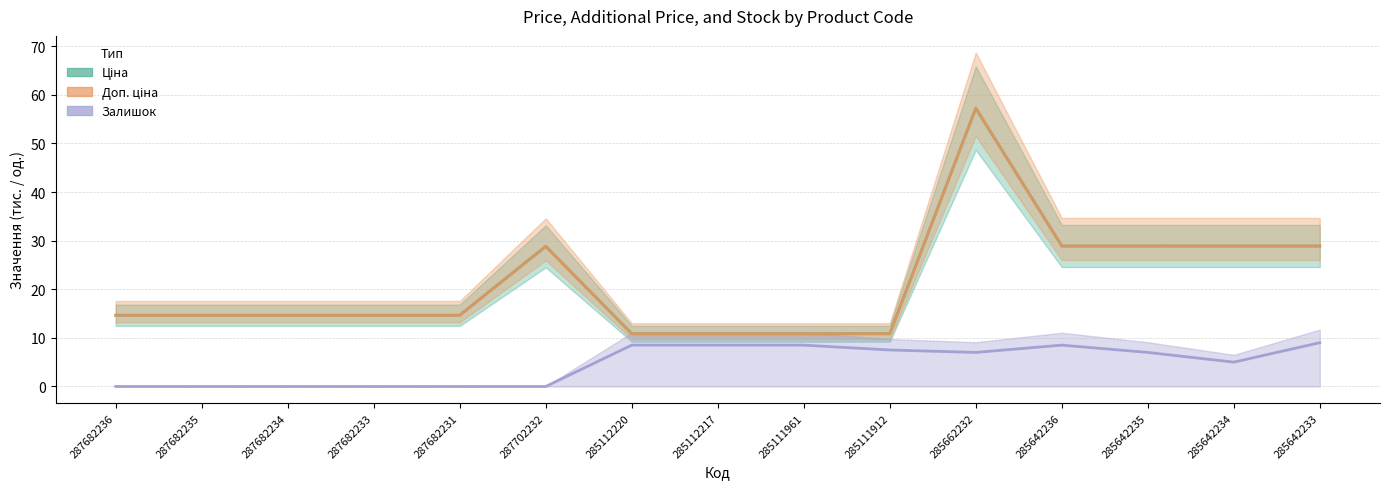

True or false: Залишок has more than 0 interior local peaks.

True